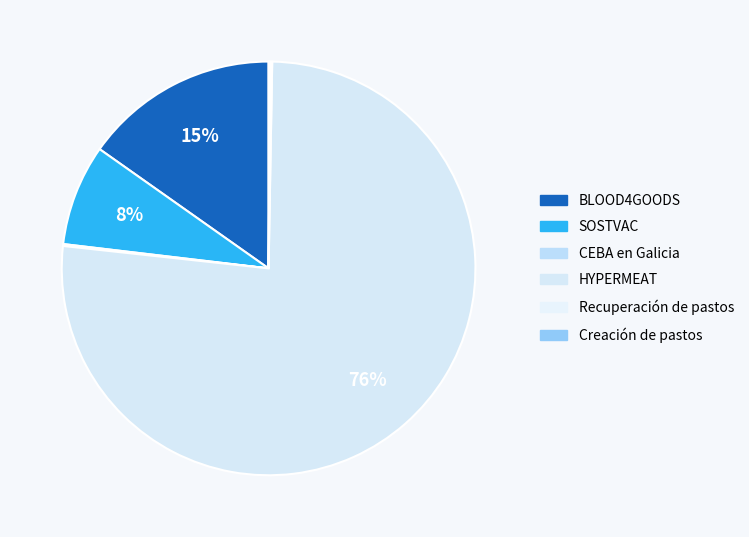

Does SOSTVAC represent more than half of the total?

No